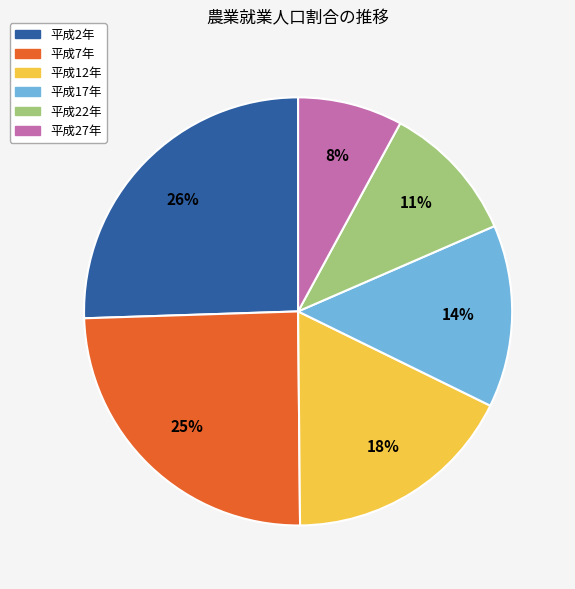

The 平成12年 slice represents 12% of the pie. True or false?

False